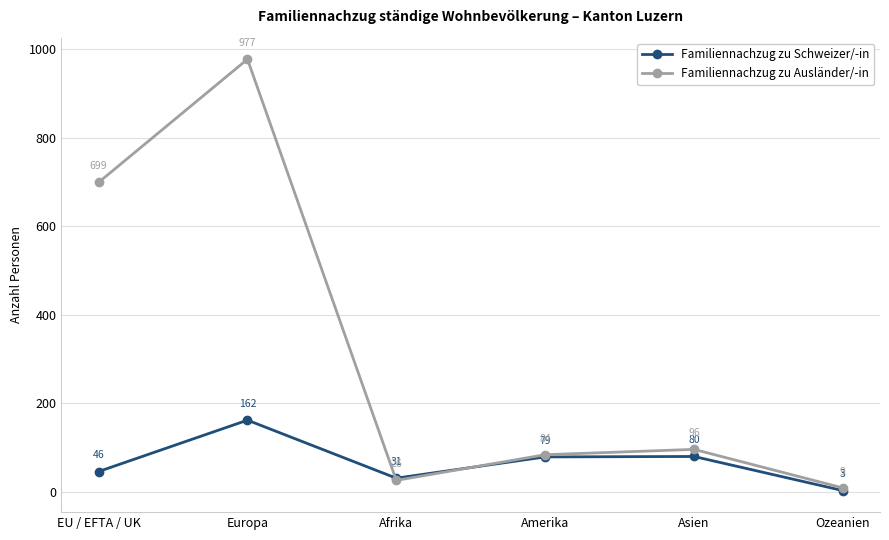

What is the minimum value shown in the chart?

3